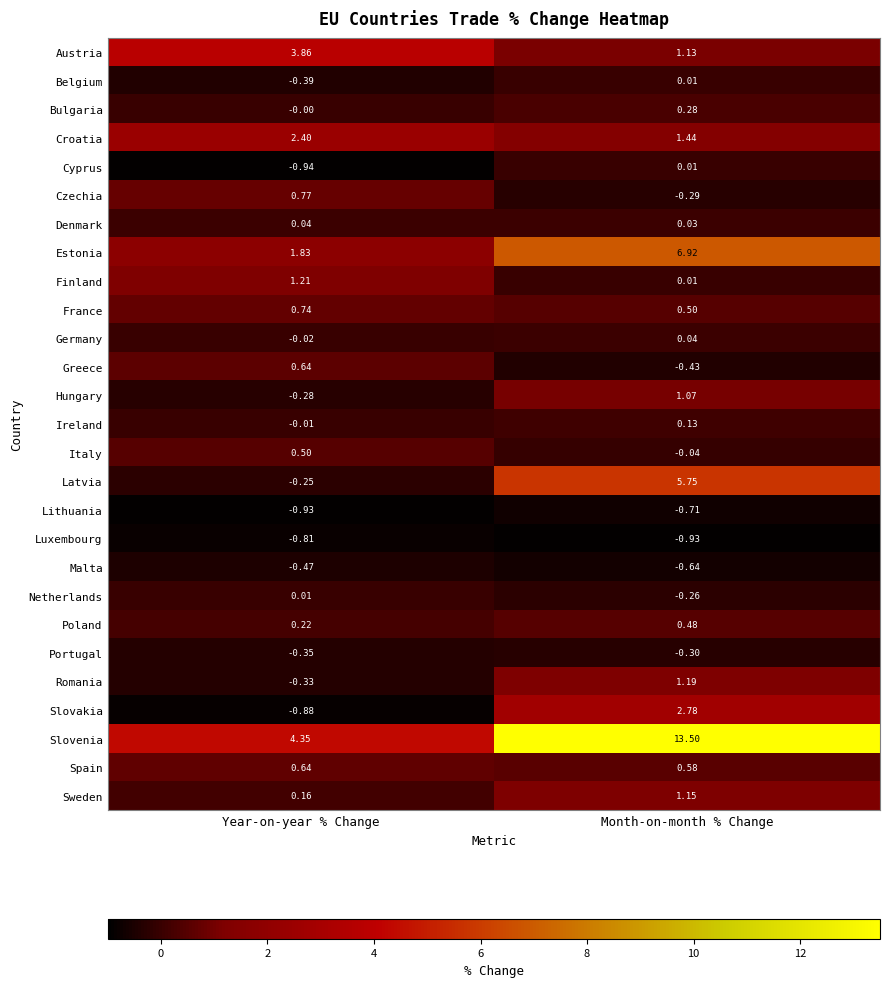

Which series has the largest total across all categories?

Slovenia